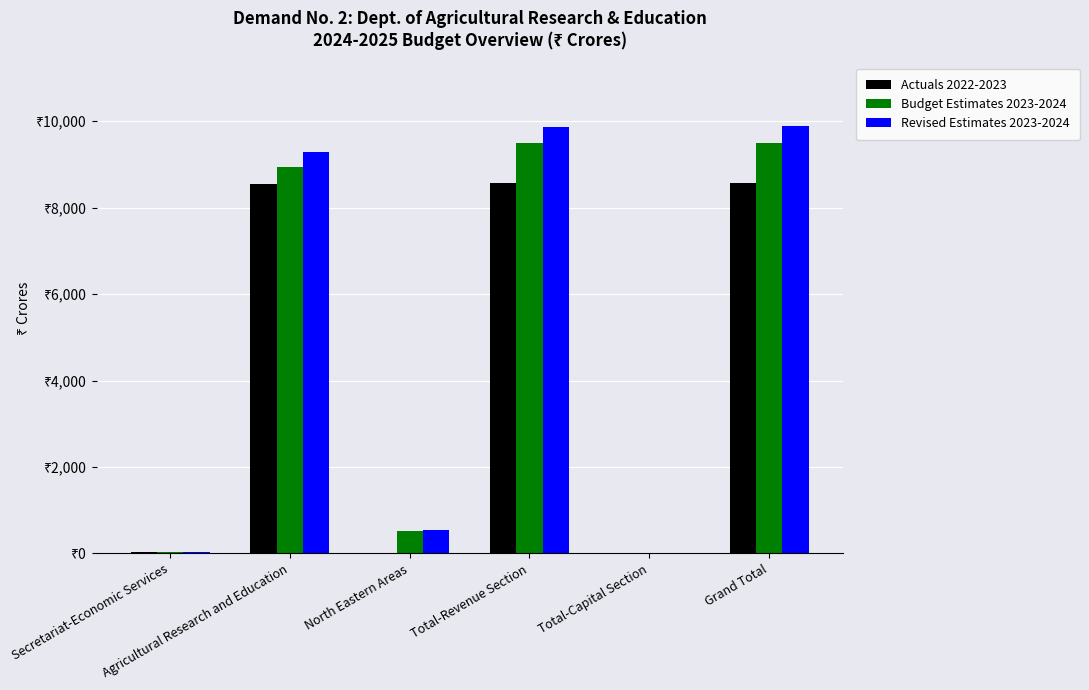

What are all the series names shown in the legend?

Actuals 2022-2023, Budget Estimates 2023-2024, Revised Estimates 2023-2024